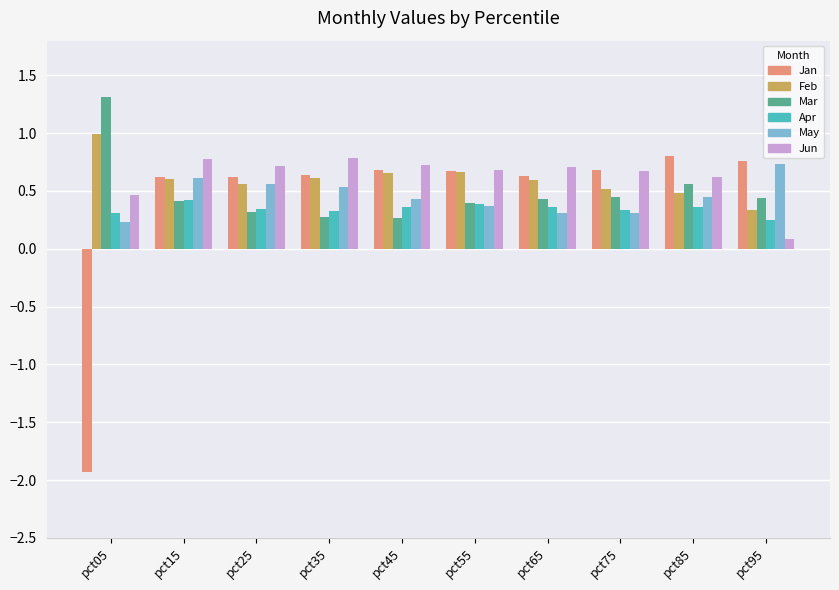

Does the chart contain any negative values?

Yes